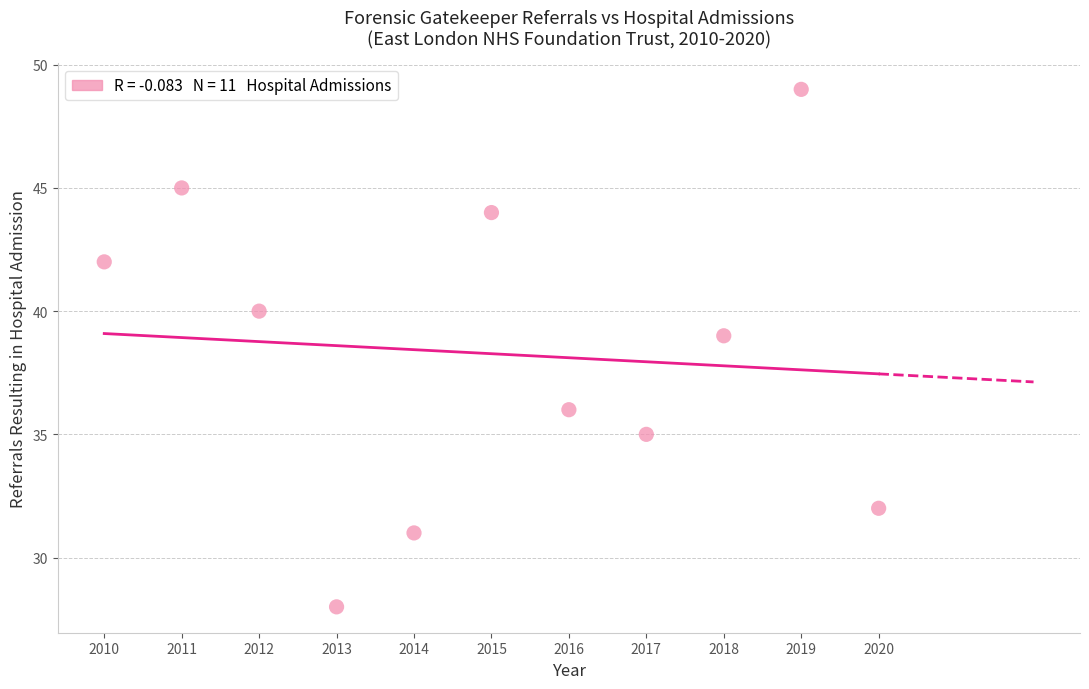

What Y value in the scatter plot is closest to 38?

39